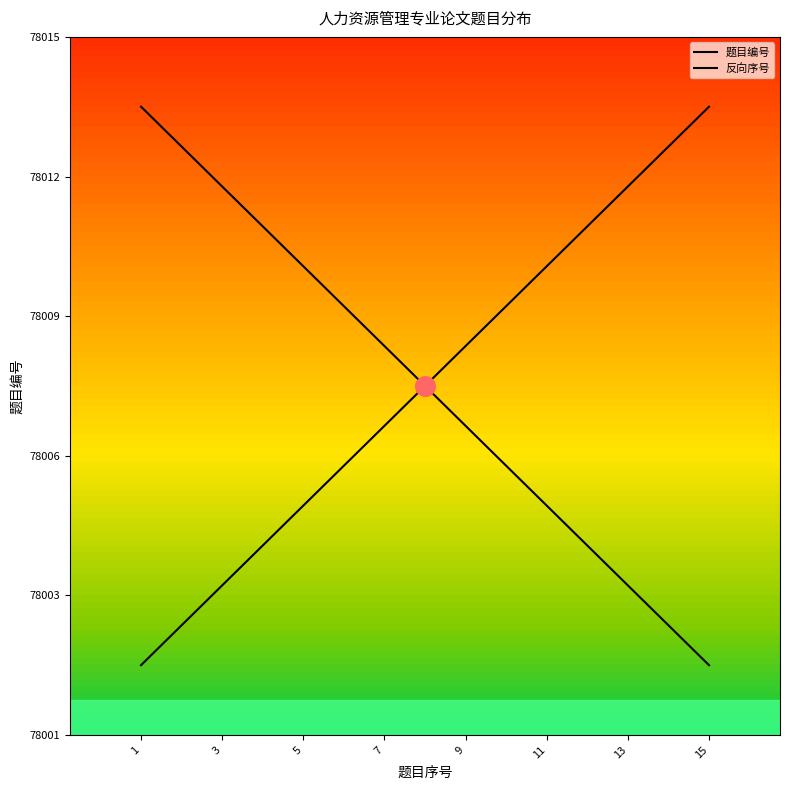

Which series has the largest Y range (max minus min)?

题目编号